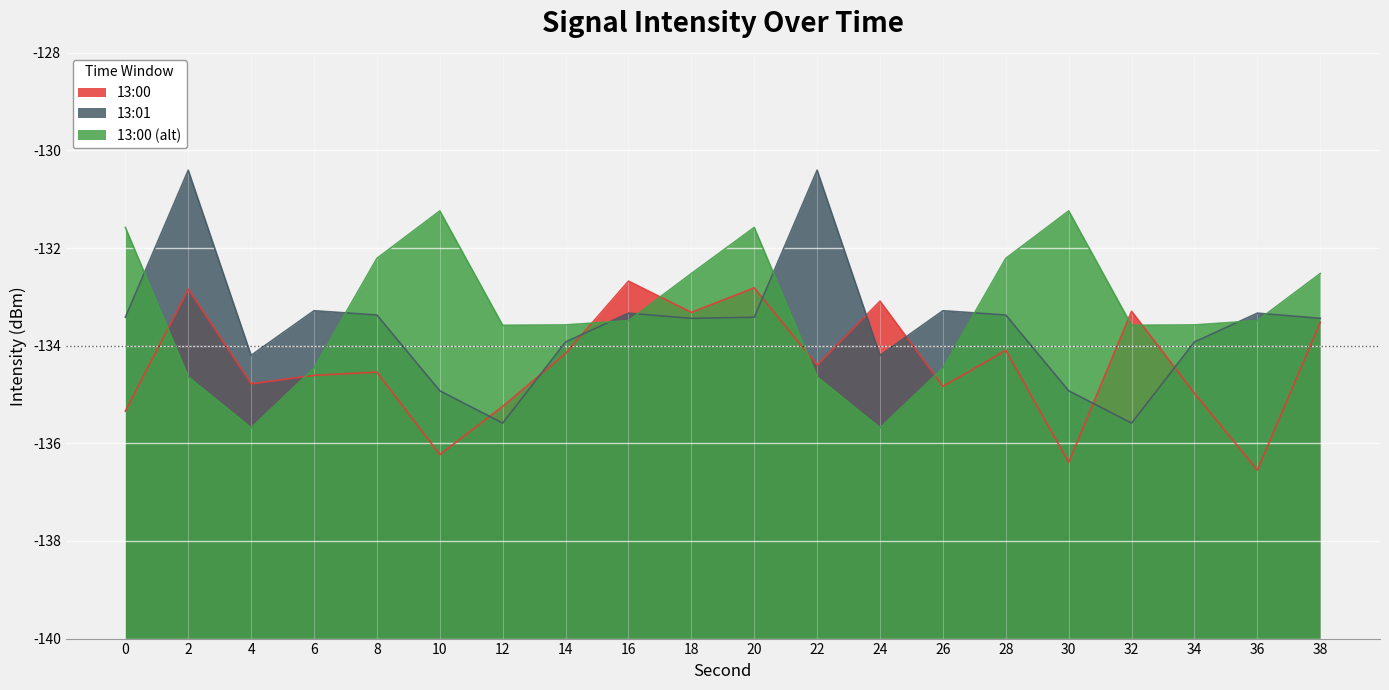

Where is the first local maximum for 13:00?

2